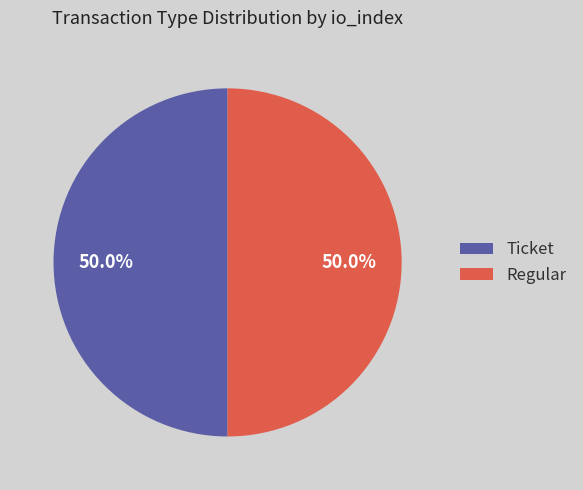

What is the total percentage of Ticket and Regular?

100.0%